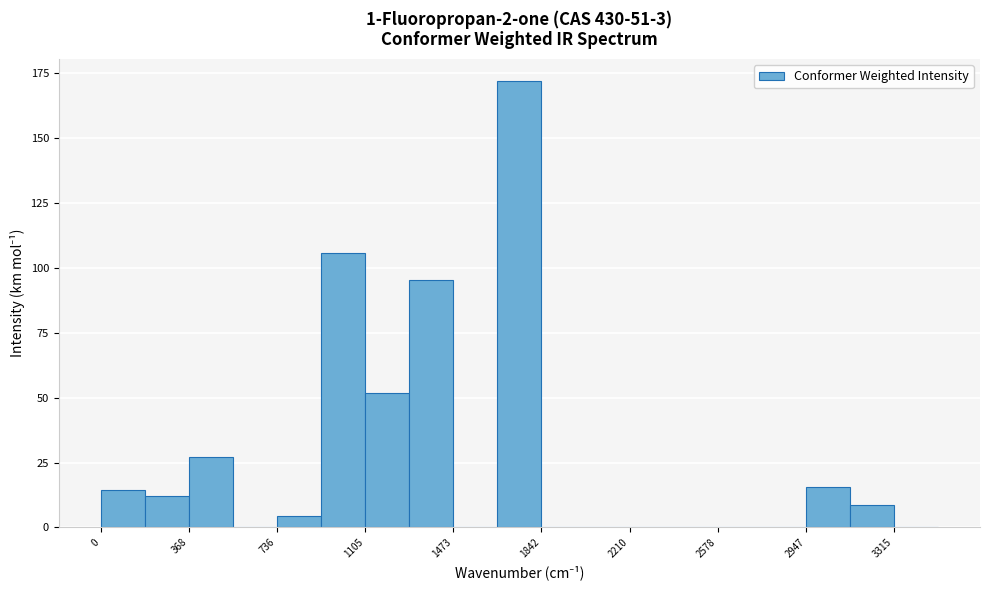

Read against the x-axis, roughly where is the centre of the tallest bar?

1750